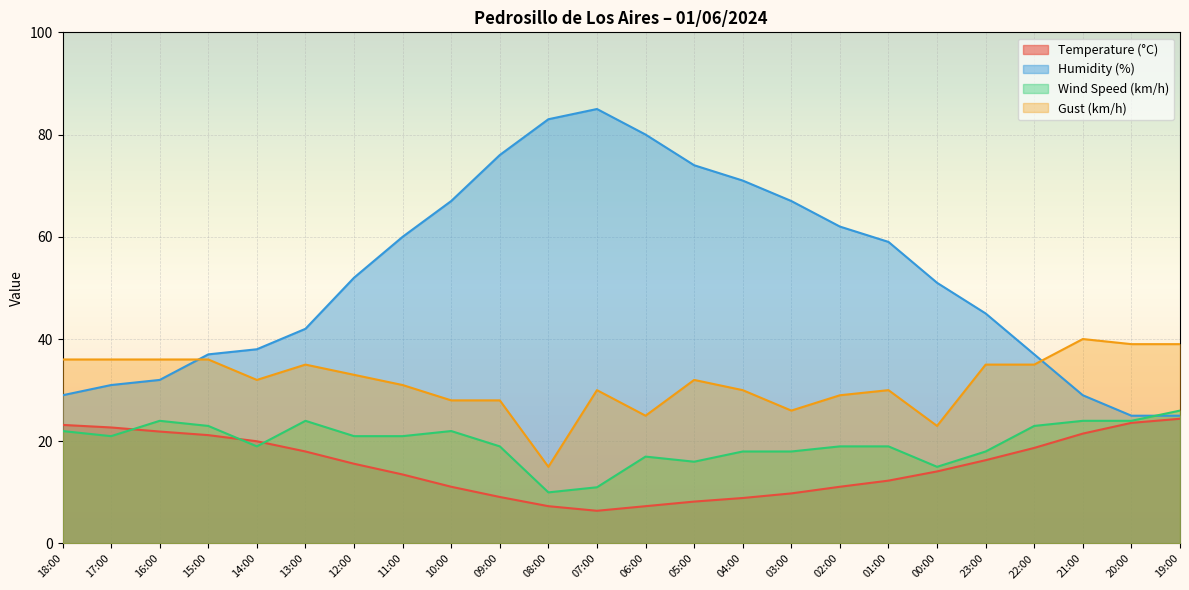

True or false: Gust (km/h) and Temperature (°C) intersect in this chart.

False